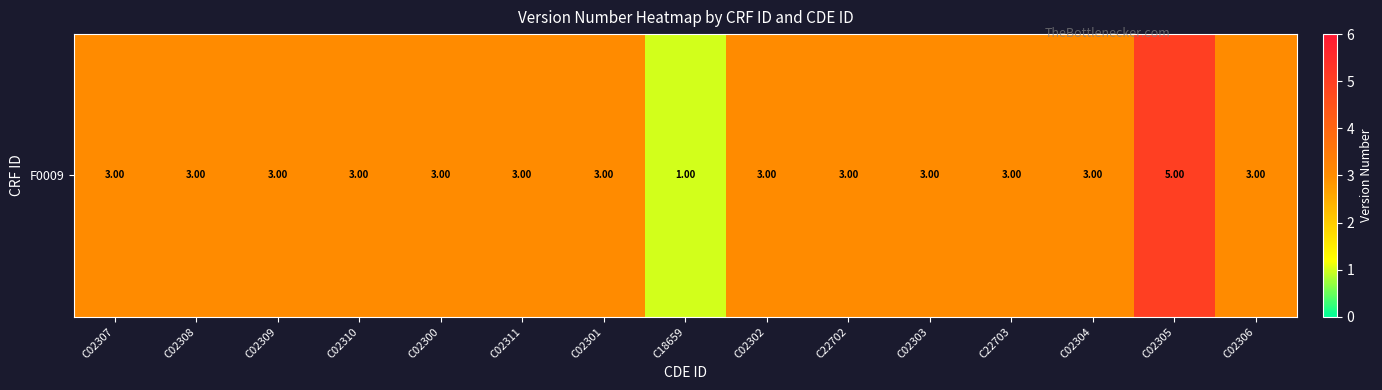

How many data points are less than 3?

1